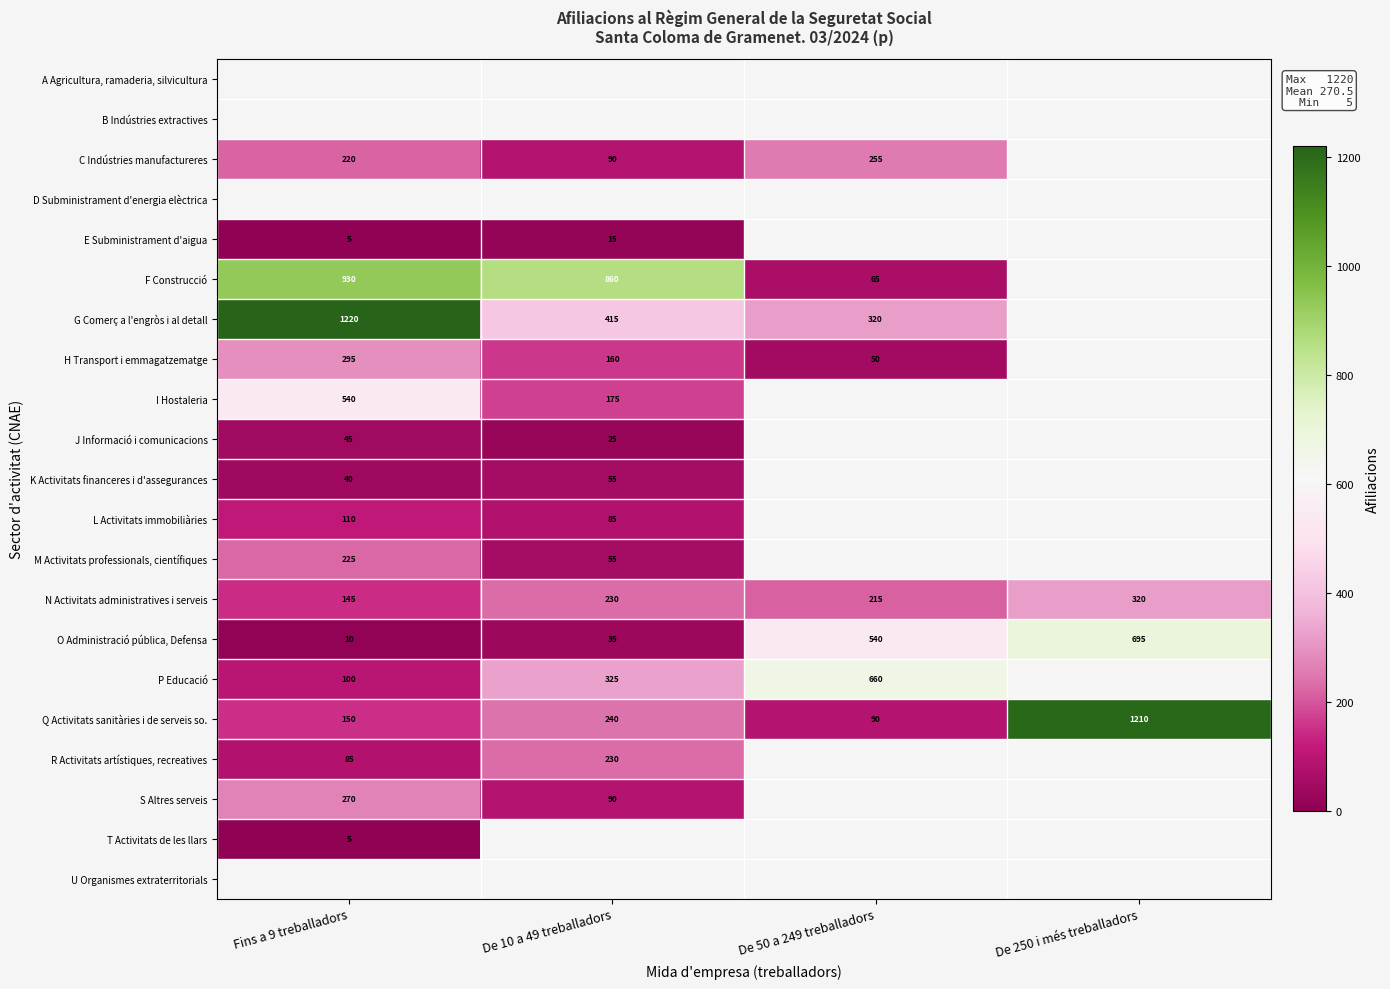

The value of M Activitats professionals, científiques at De 10 a 49 treballadors is 55. True or false?

True